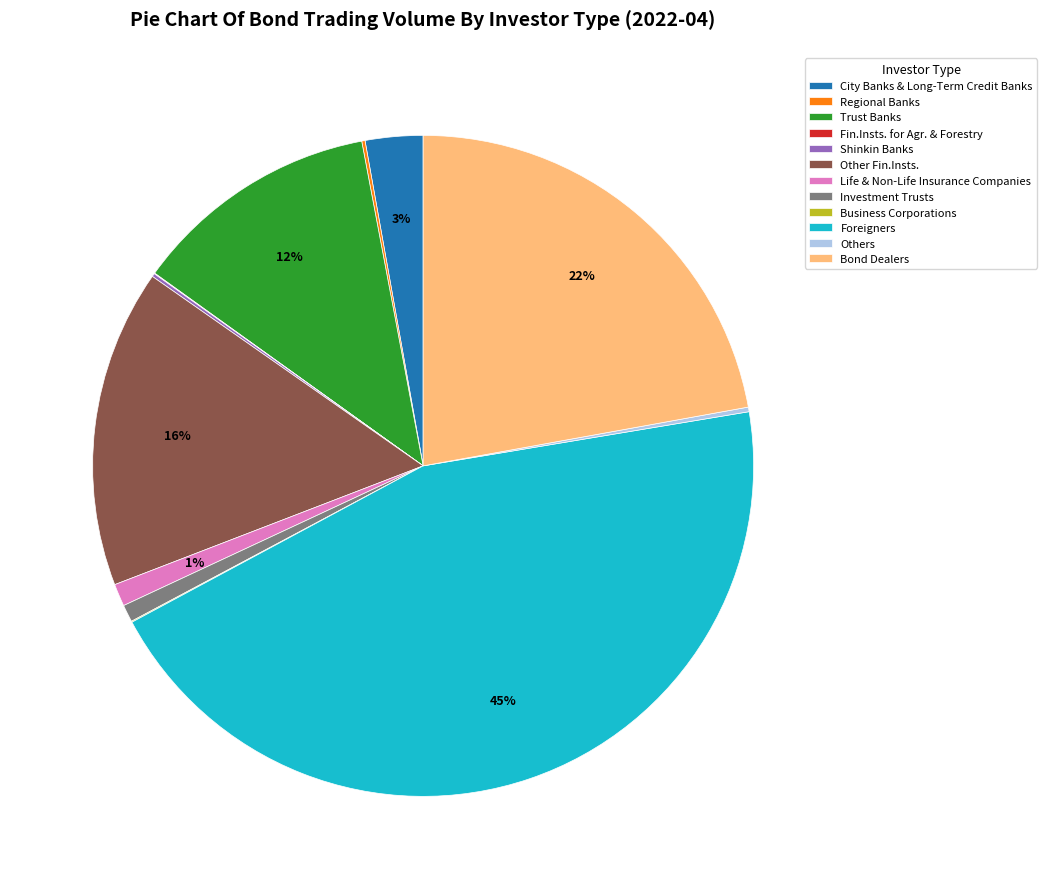

What is the largest slice in the pie chart?

Foreigners